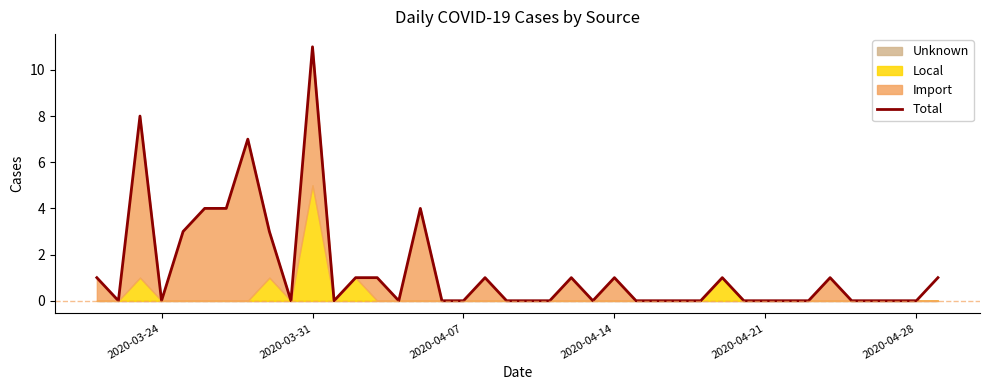

Which category has the highest value in the Total series?

2020-03-31